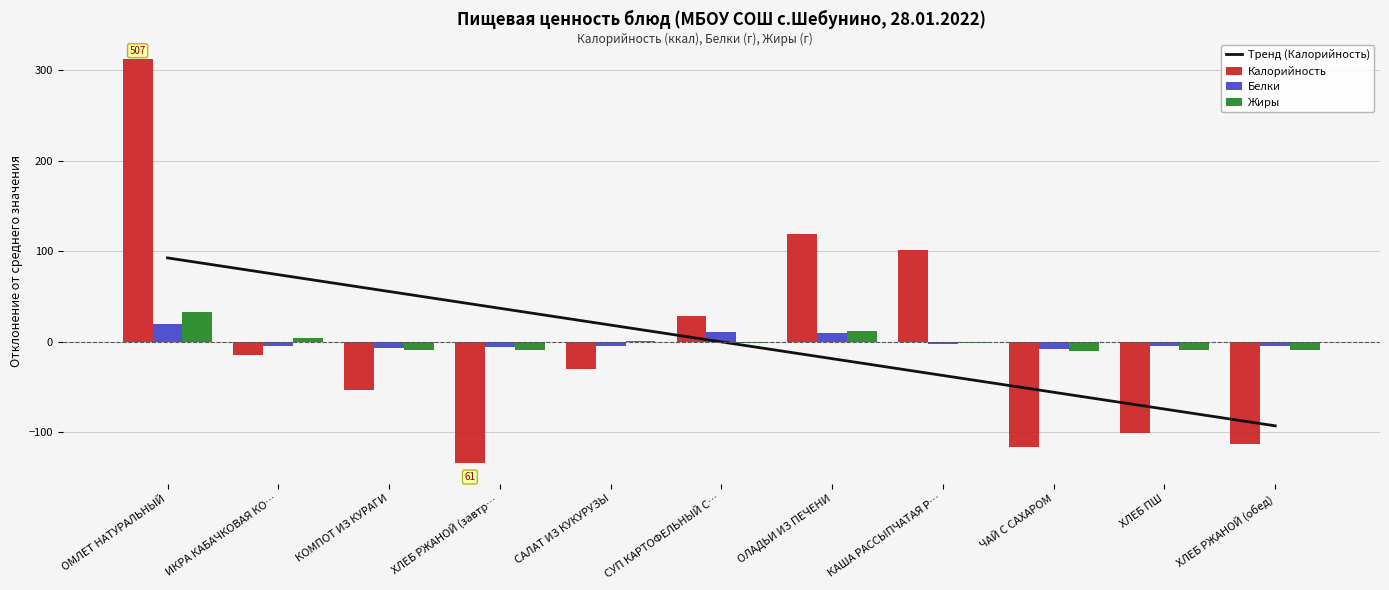

Where does the Калорийность series first go above -30?

ОМЛЕТ НАТУРАЛЬНЫЙ